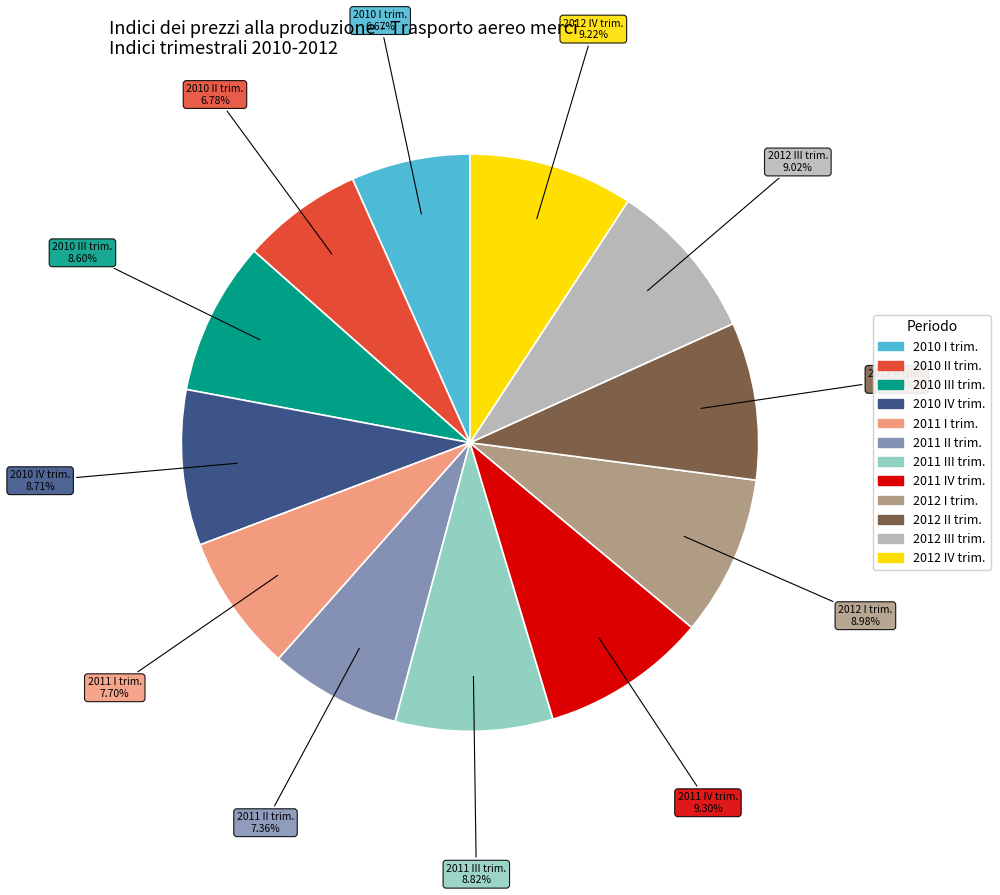

Does any single category account for the majority?

No